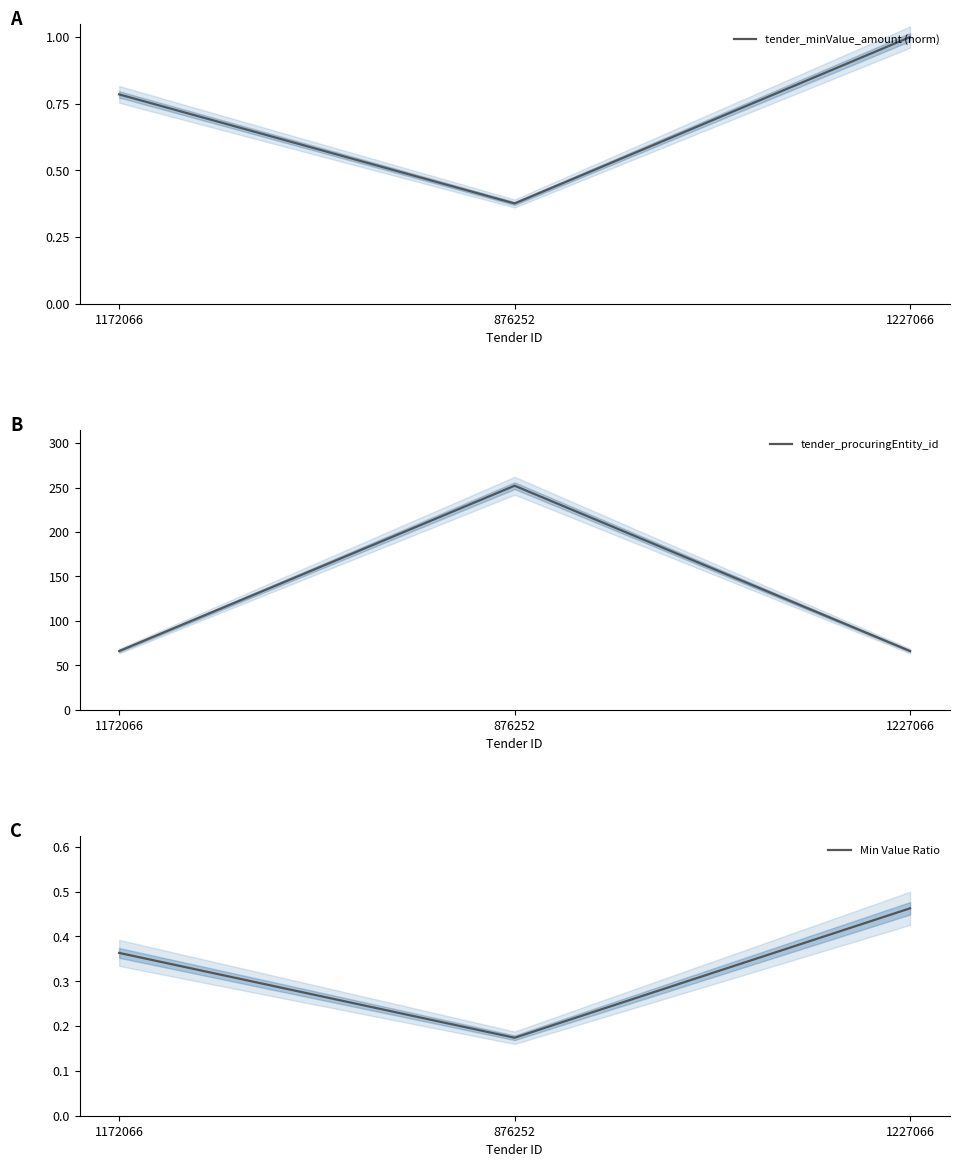

What position from the right is 876252?

2